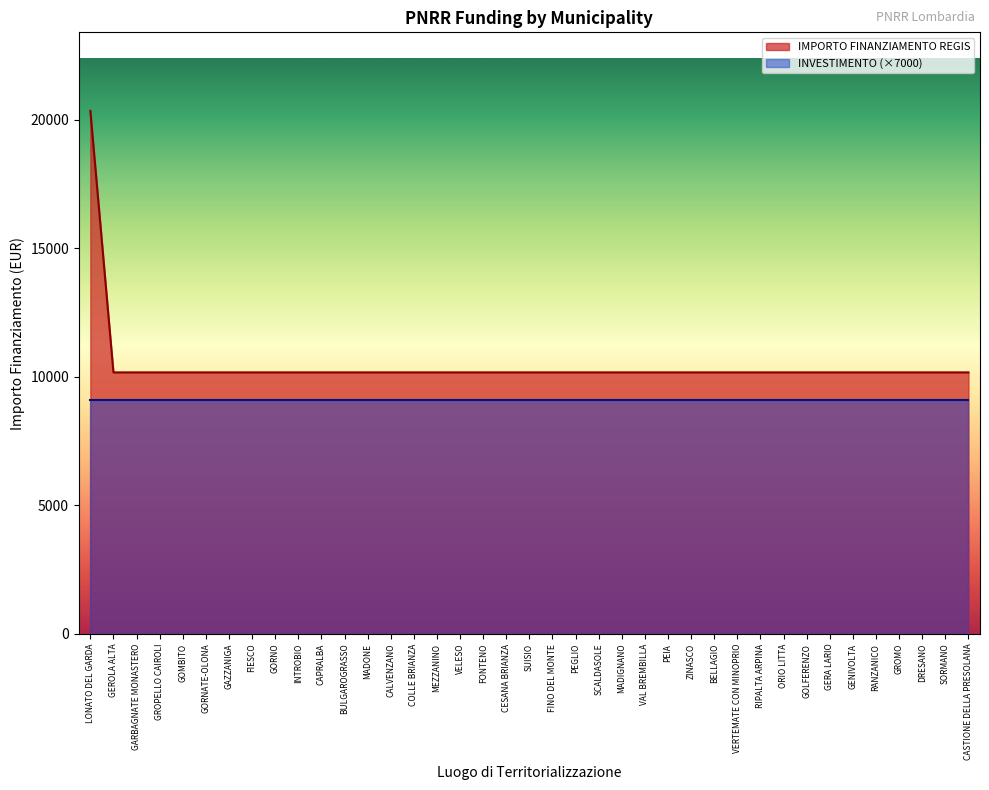

List the labels in order of value, largest first.

LONATO DEL GARDA, GEROLA ALTA, GARBAGNATE MONASTERO, GROPELLO CAIROLI, GOMBITO, GORNATE-OLONA, GAZZANIGA, FIESCO, GORNO, INTROBIO, CAPRALBA, BULGAROGRASSO, MADONE, CALVENZANO, COLLE BRIANZA, MEZZANINO, VELESO, FONTENO, CESANA BRIANZA, SUISIO, FINO DEL MONTE, PEGLIO, SCALDASOLE, MADIGNANO, VAL BREMBILLA, PEIA, ZINASCO, BELLAGIO, VERTEMATE CON MINOPRIO, RIPALTA ARPINA, ORIO LITTA, GOLFERENZO, GERA LARIO, GENIVOLTA, RANZANICO, GROMO, DRESANO, SORMANO, CASTIONE DELLA PRESOLANA